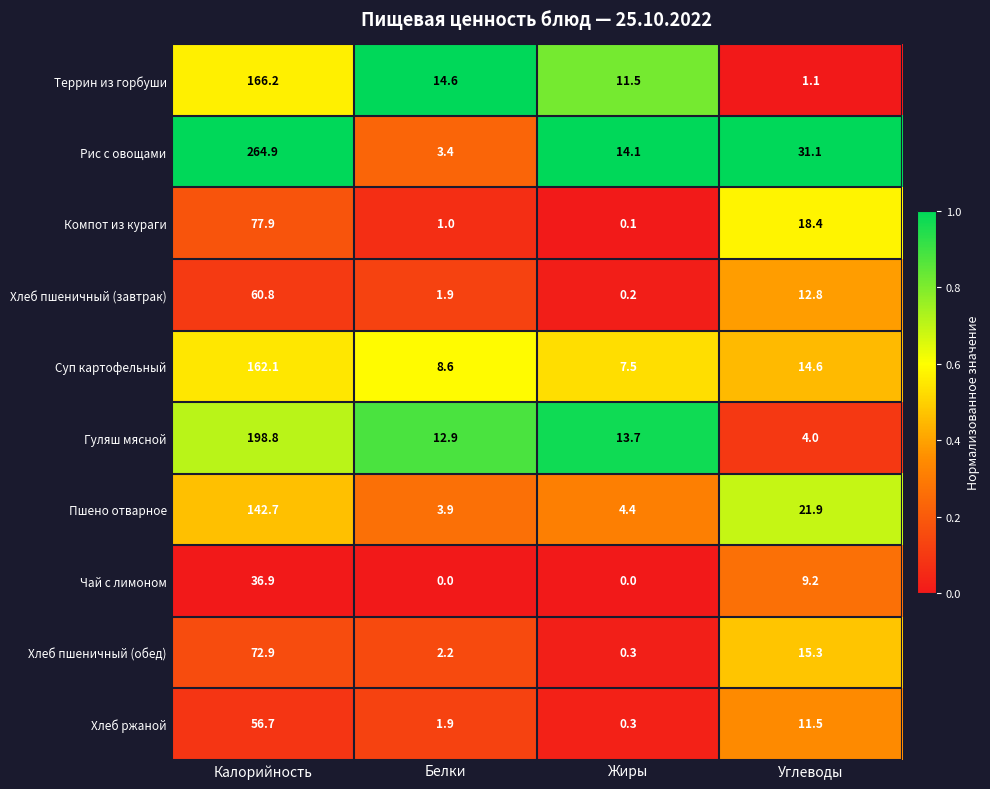

Is it true that Суп картофельный equals 7.5 at Жиры?

True